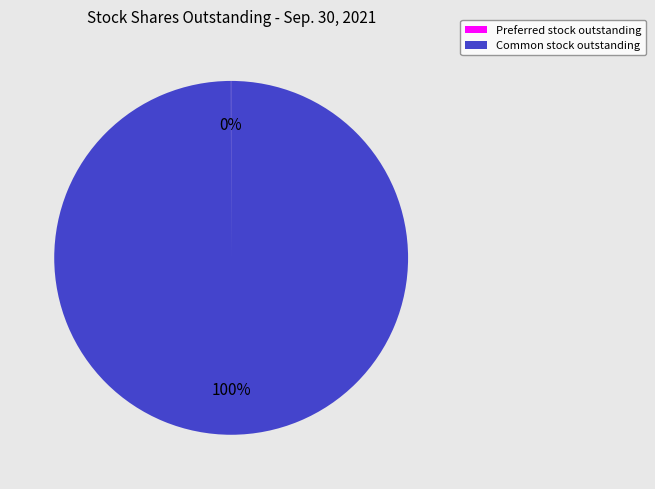

Is there any slice that represents more than half of the pie?

Yes